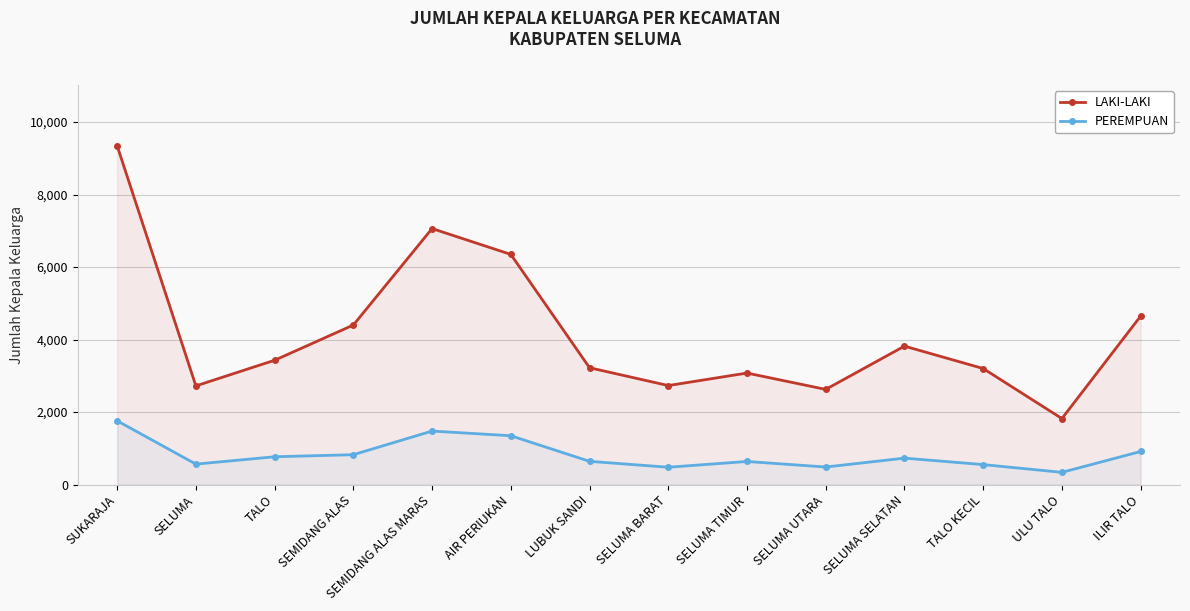

How many lines are shown in the chart?

2